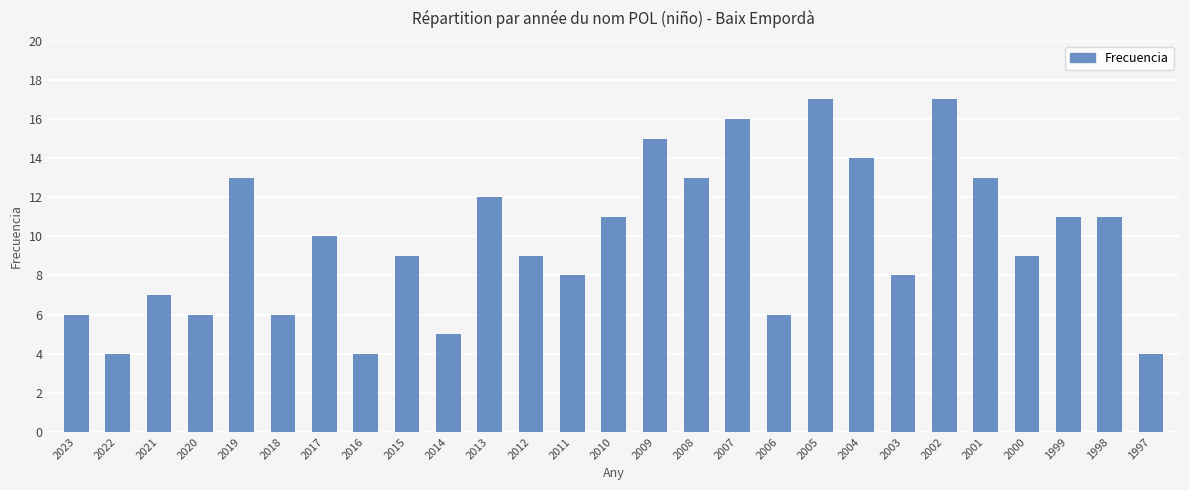

What is the ratio of the value at 2003 to the value at 1998?

0.7